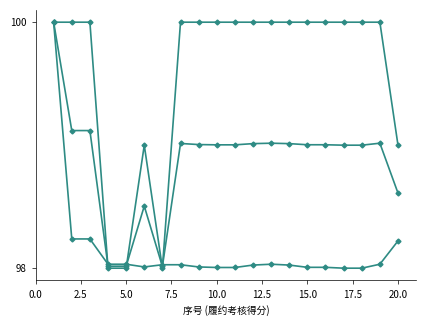

Is this an area chart (filled region under the line)?

No